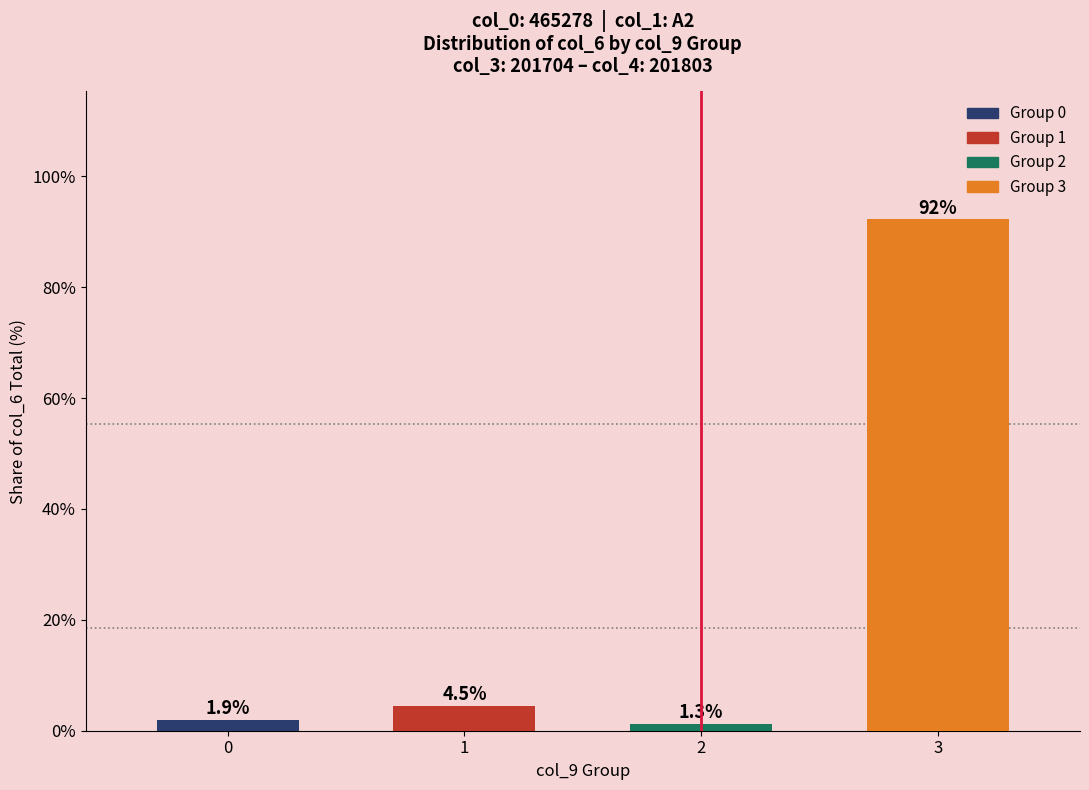

The value at 1 is 0.9. True or false?

False